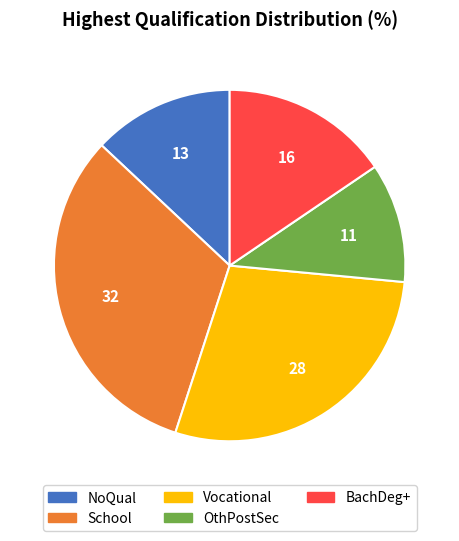

Is there any slice that represents more than half of the pie?

No